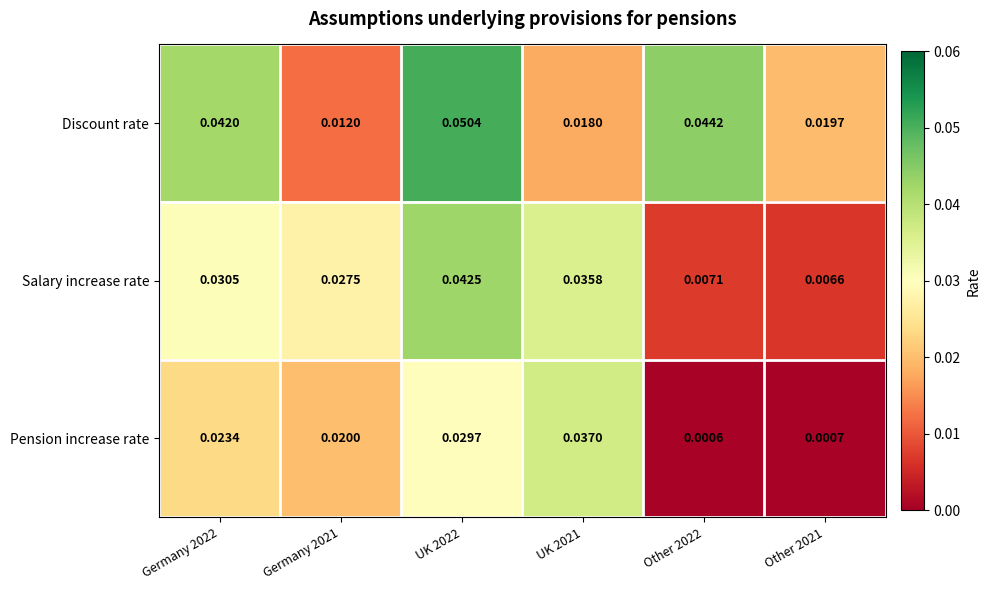

Which series has the largest total across all categories?

Discount rate